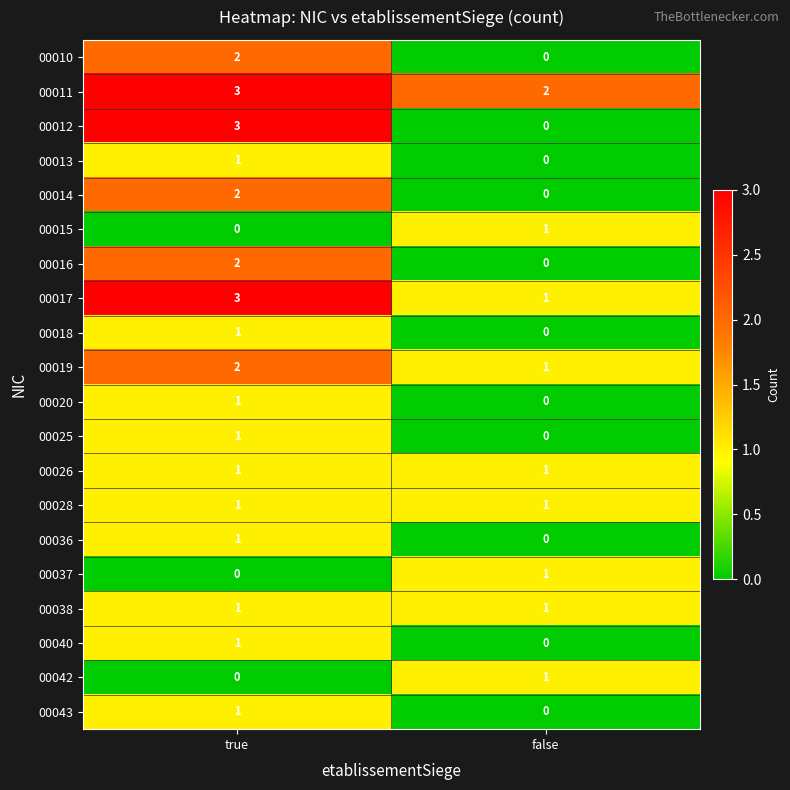

The 00011 series shows 2 at false. True or false?

True